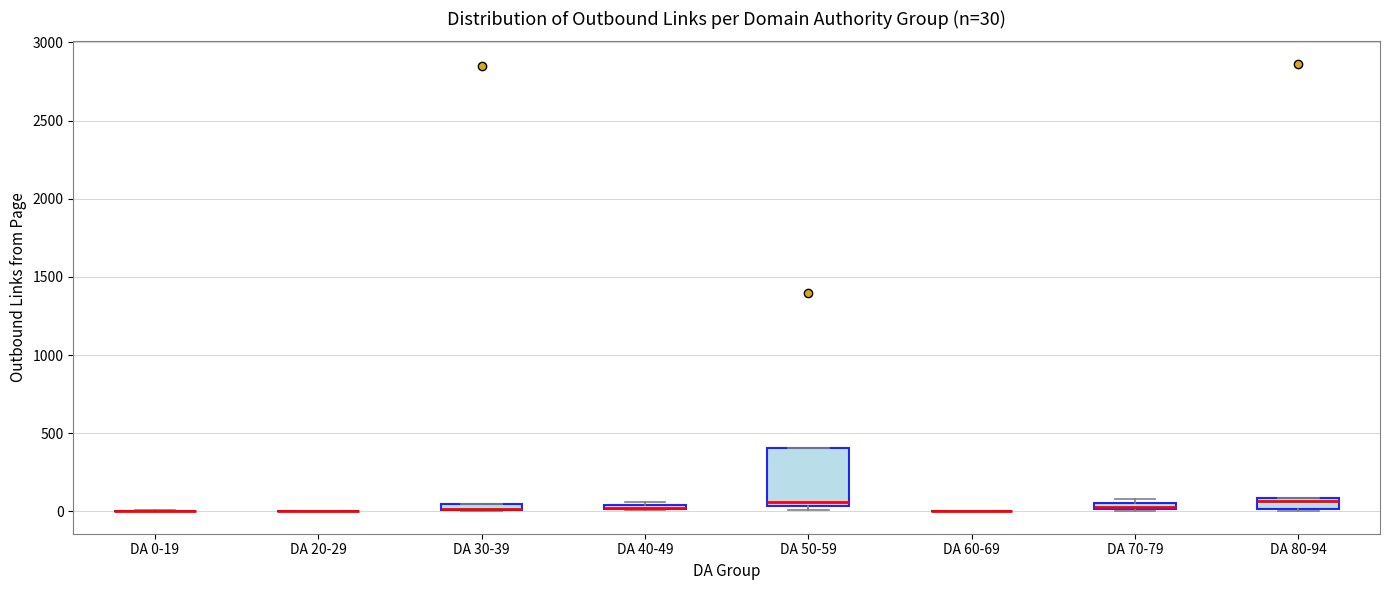

Comparing the boxes themselves (not the whiskers), which one is the tallest?

DA 50-59